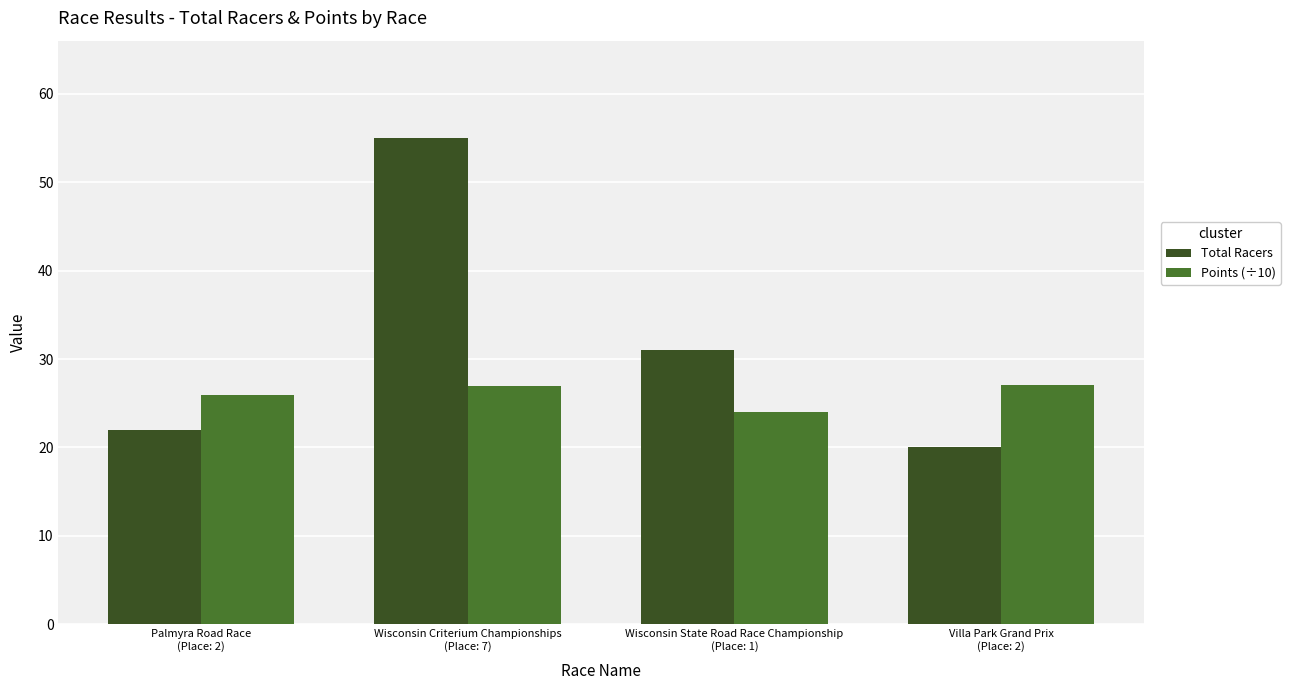

What is the difference between the second highest and second lowest values in the Points (÷10) series?

1.1